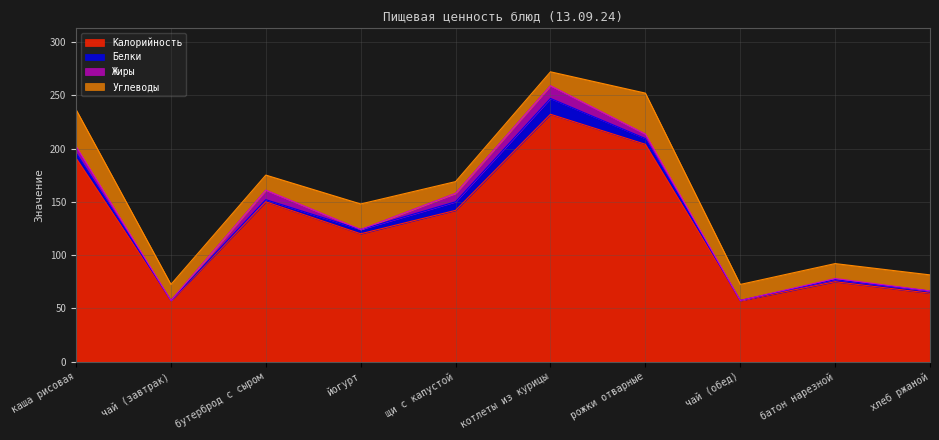

Which category has the highest value across all series?

котлеты из курицы